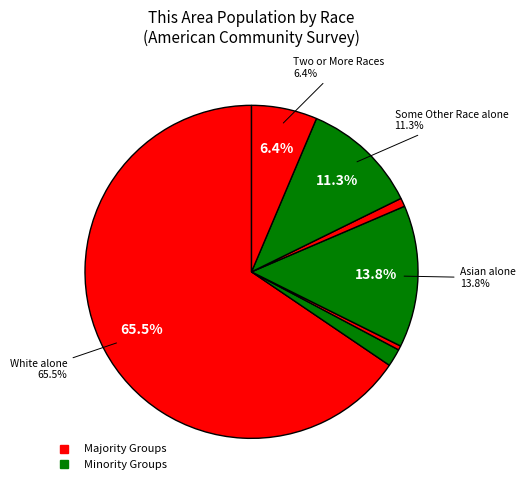

How many slices are in this pie chart?

7